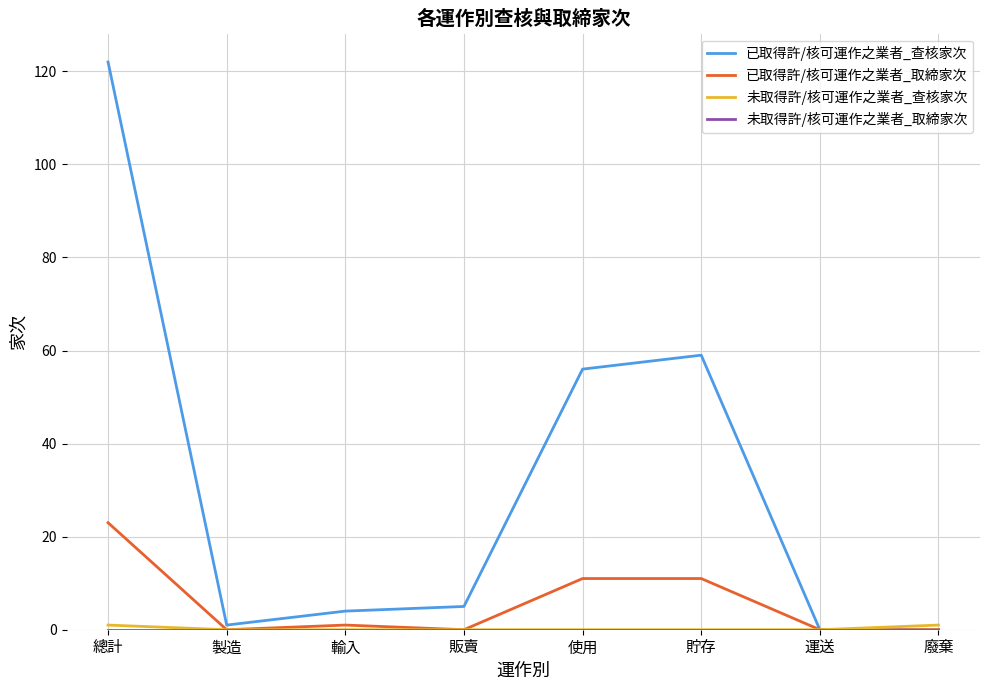

What is the sum of the 已取得許/核可運作之業者_查核家次 values at 販賣 and 運送?

5